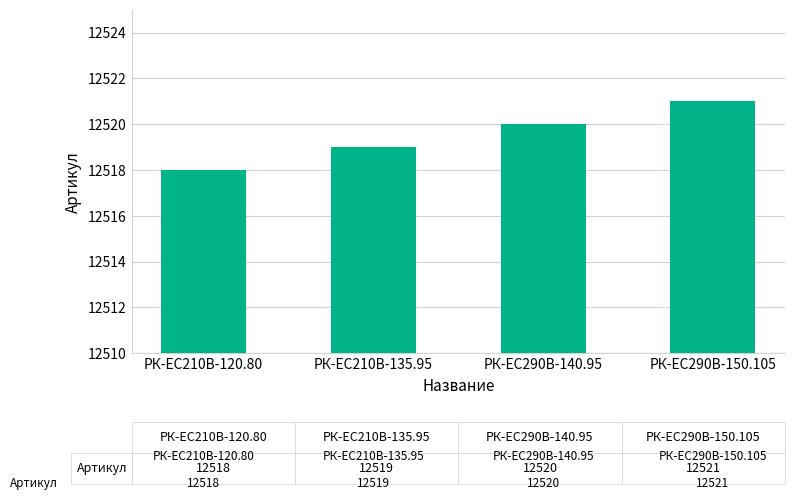

What is the maximum value shown in the chart?

12521